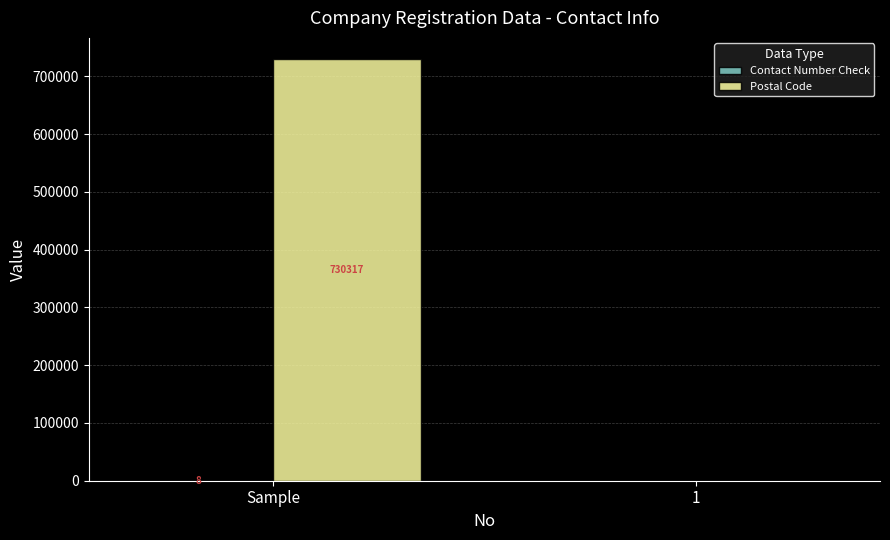

What is the greatest value displayed?

730317